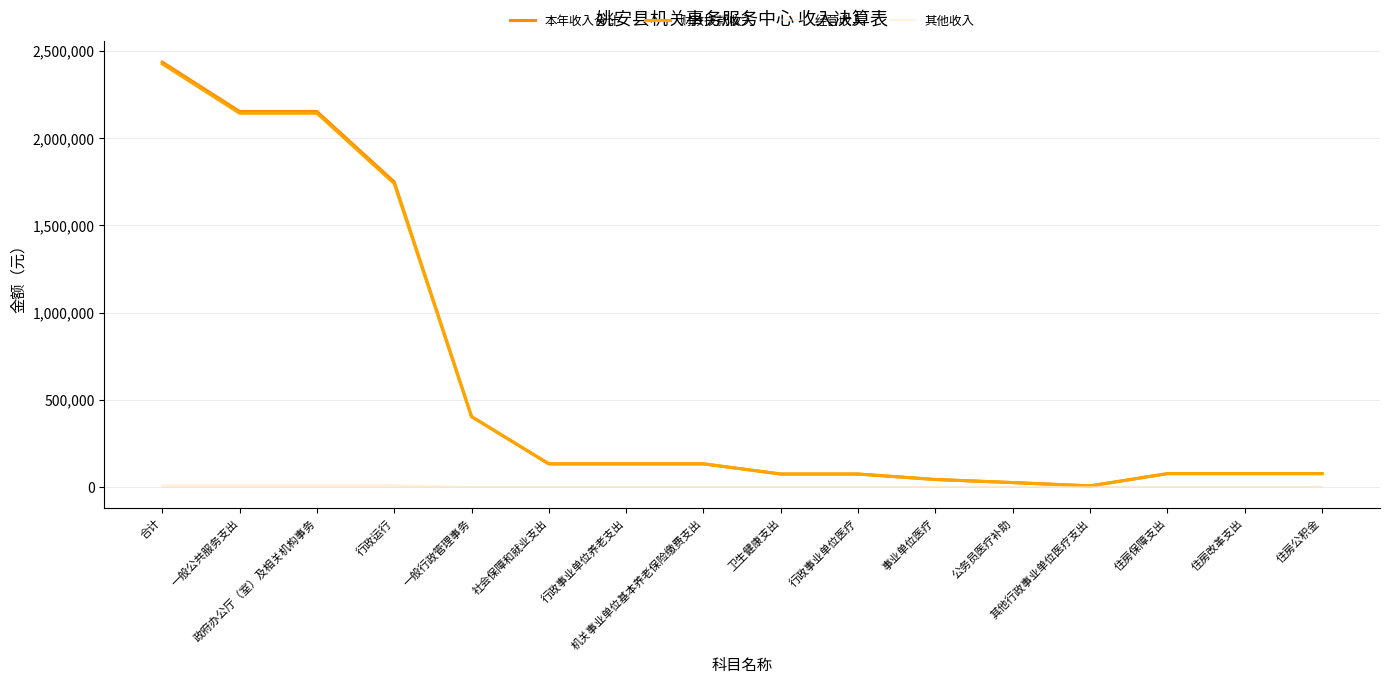

How many values in the 财政拨款收入 series exceed 132483?

8